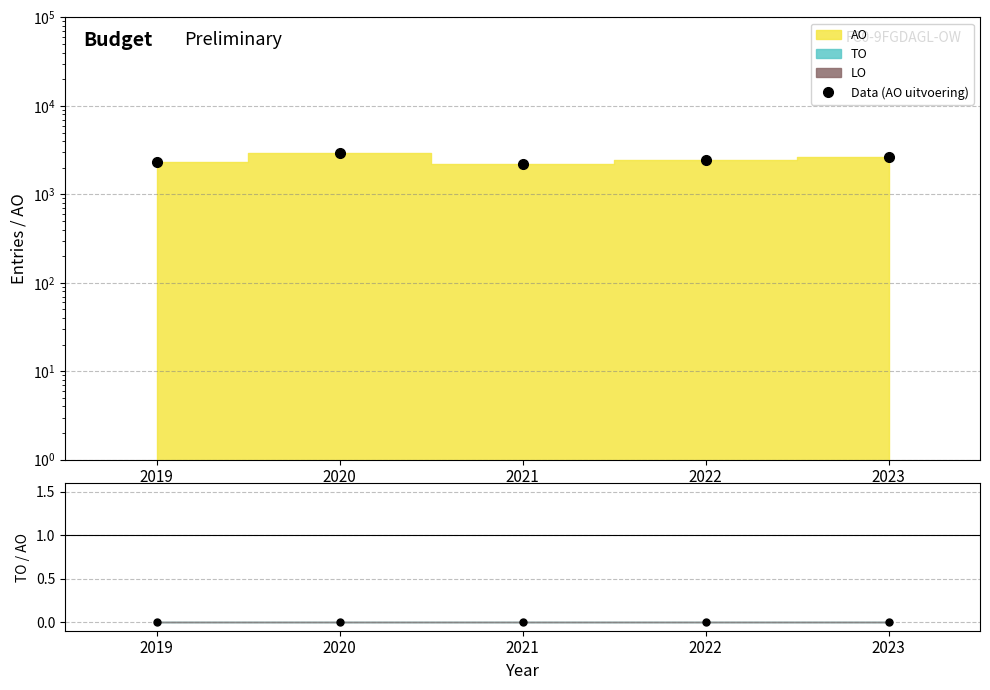

At how many categories does at least one series exceed 2563?

2